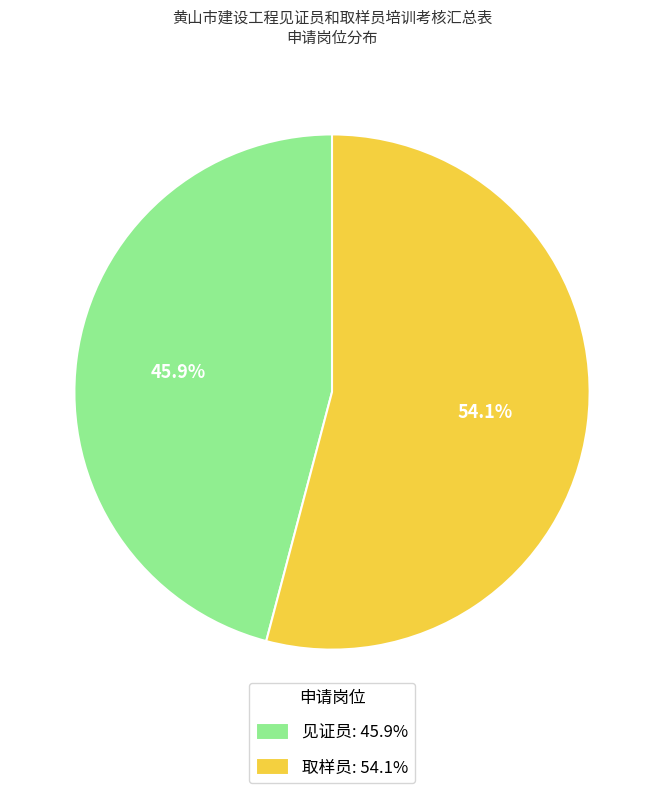

What is the total percentage of 取样员 and 见证员?

100.0%